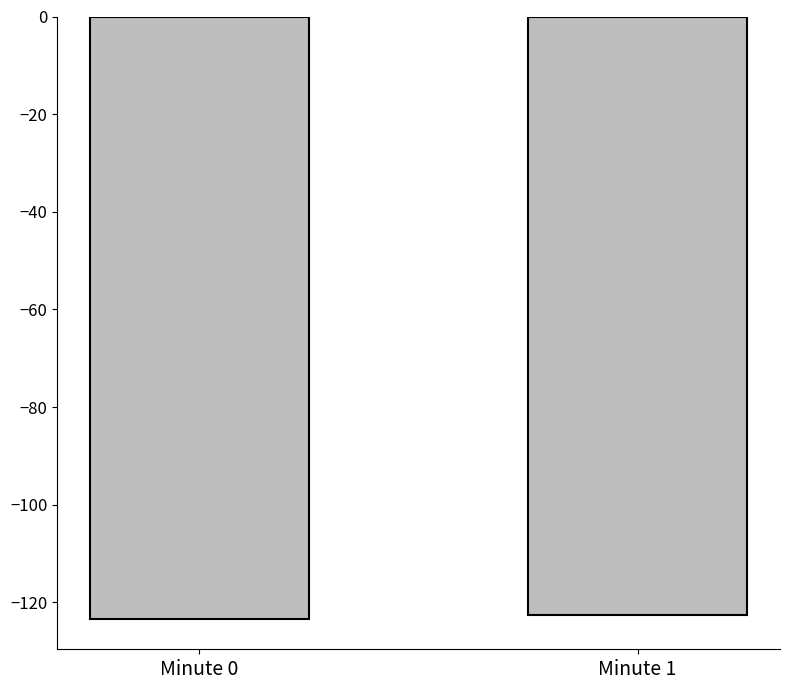

How many bars are there in total?

2